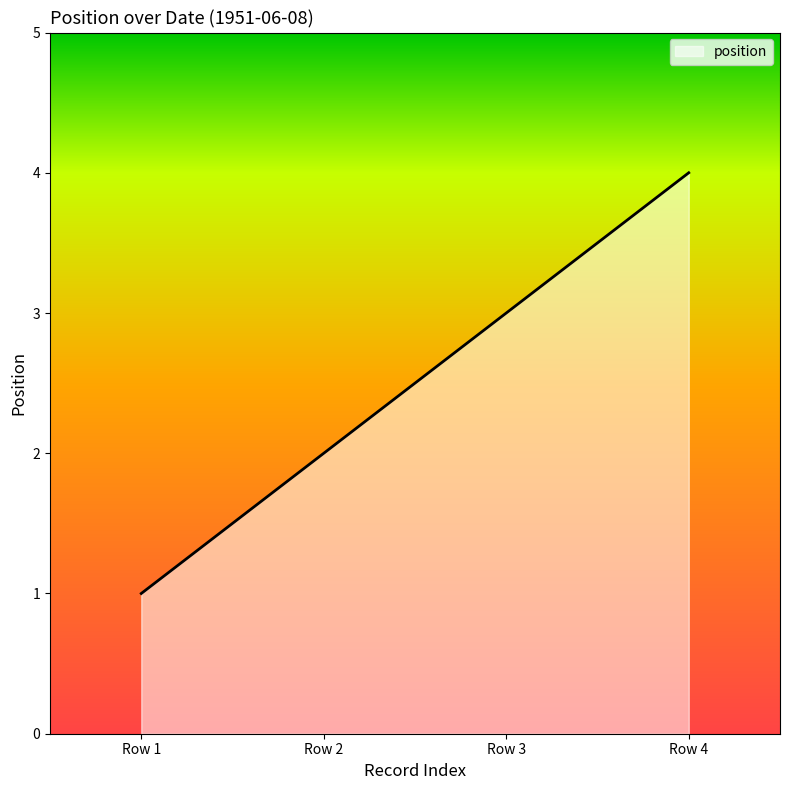

Count the values in the range 2 to 4.

3